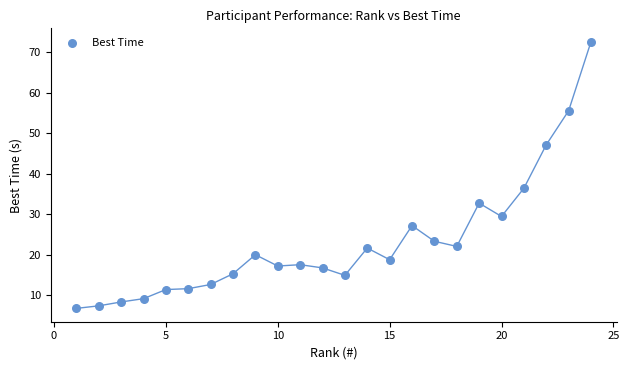

What Y value in the scatter plot is closest to 39?

36.5